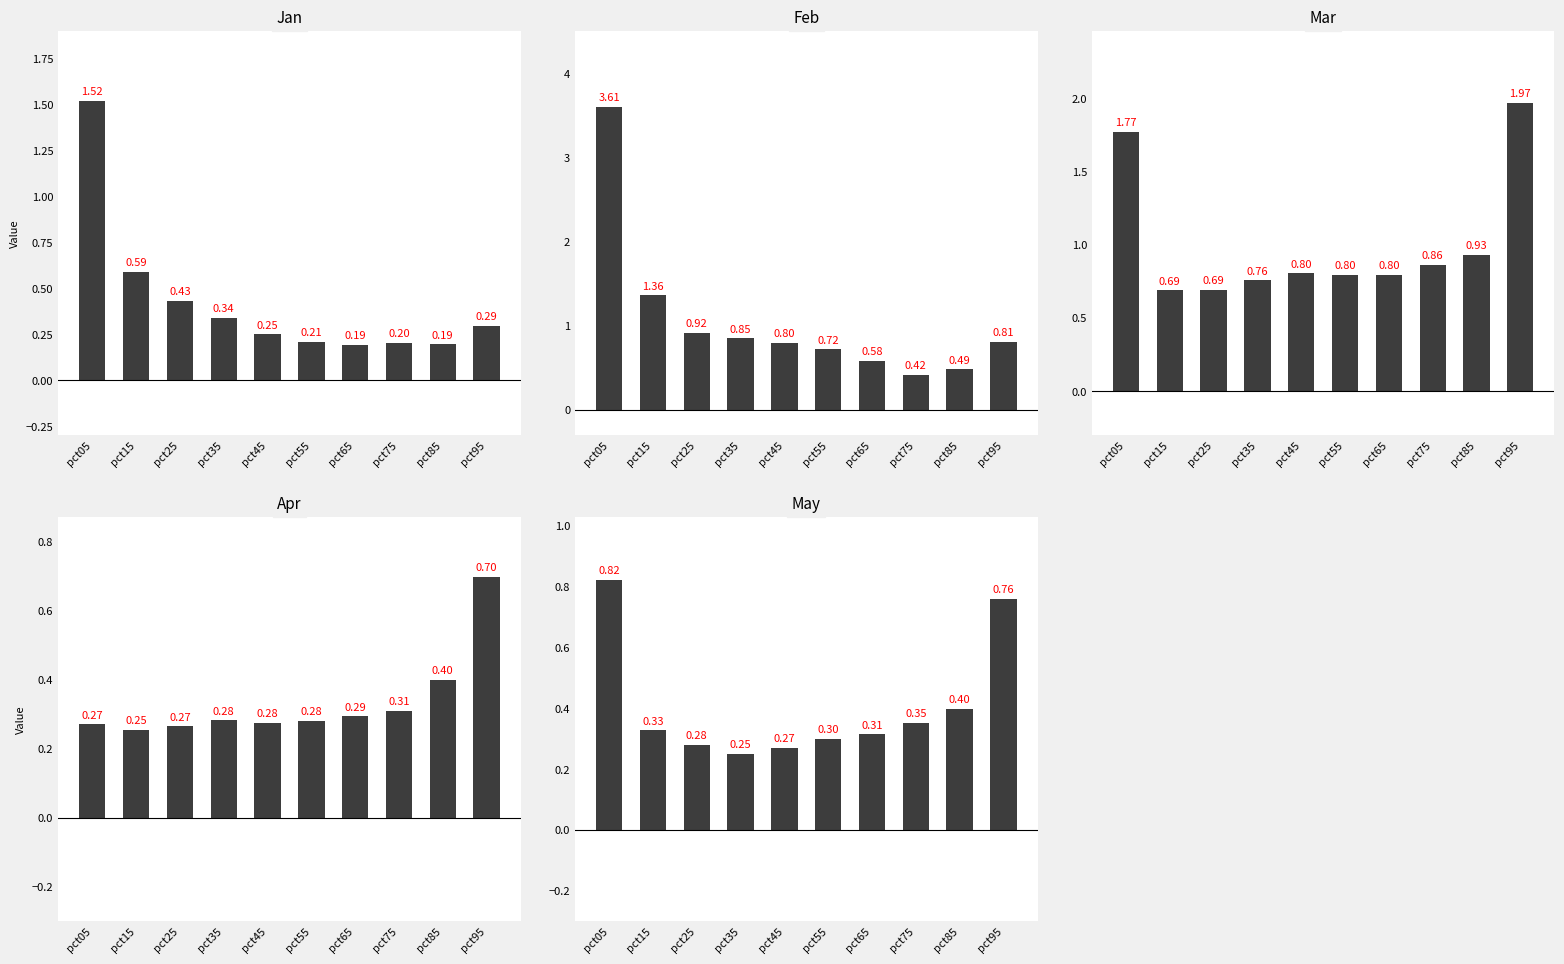

Which series has the largest range (max minus min)?

Feb